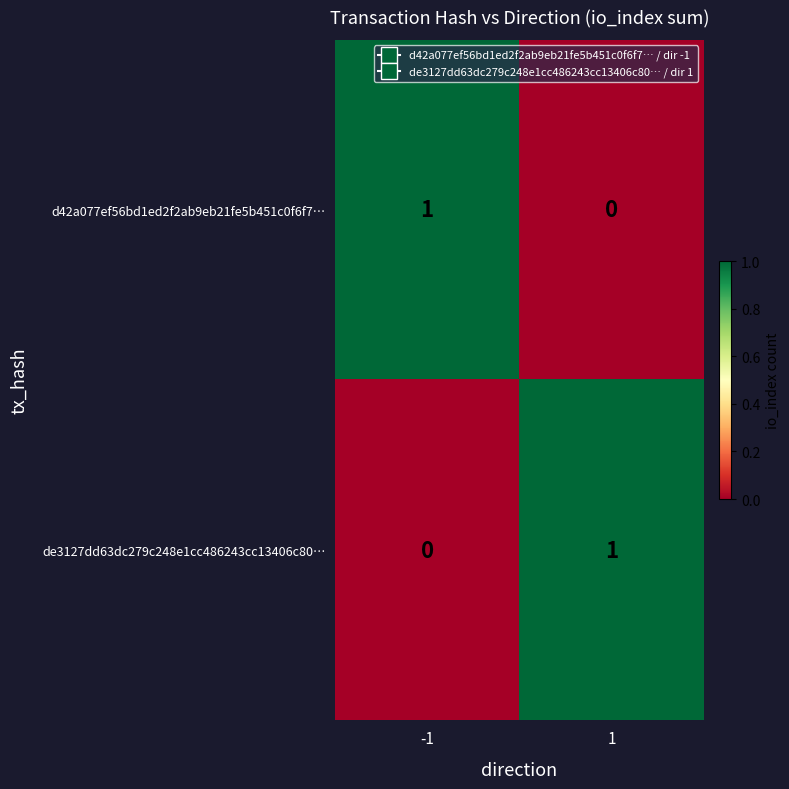

True or false: de3127dd63dc279c248e1cc486243cc13406c80… has a value of 0 at -1.

True